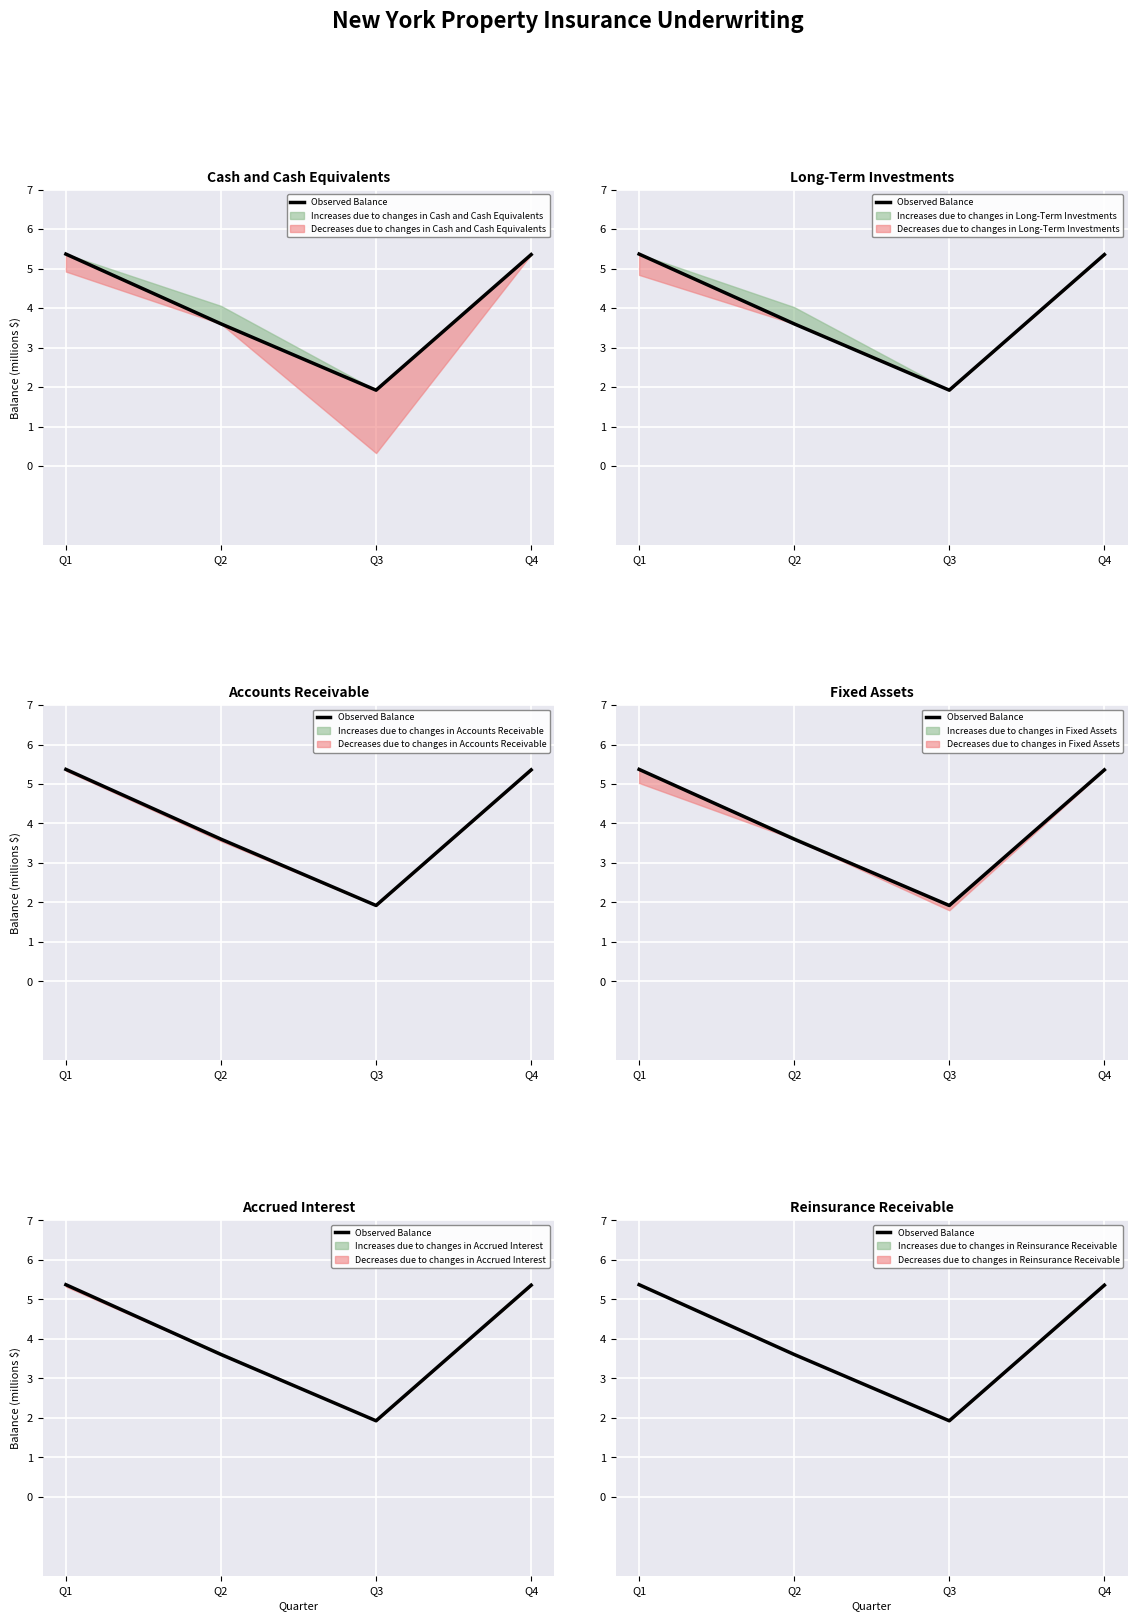

Does the chart display data point markers on the line(s)?

No